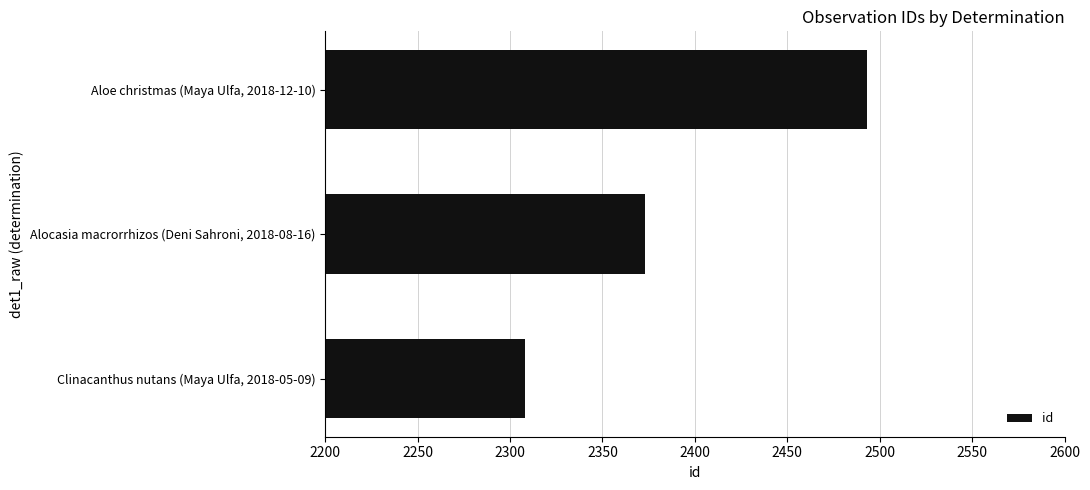

What is the difference between the maximum and minimum values?

185